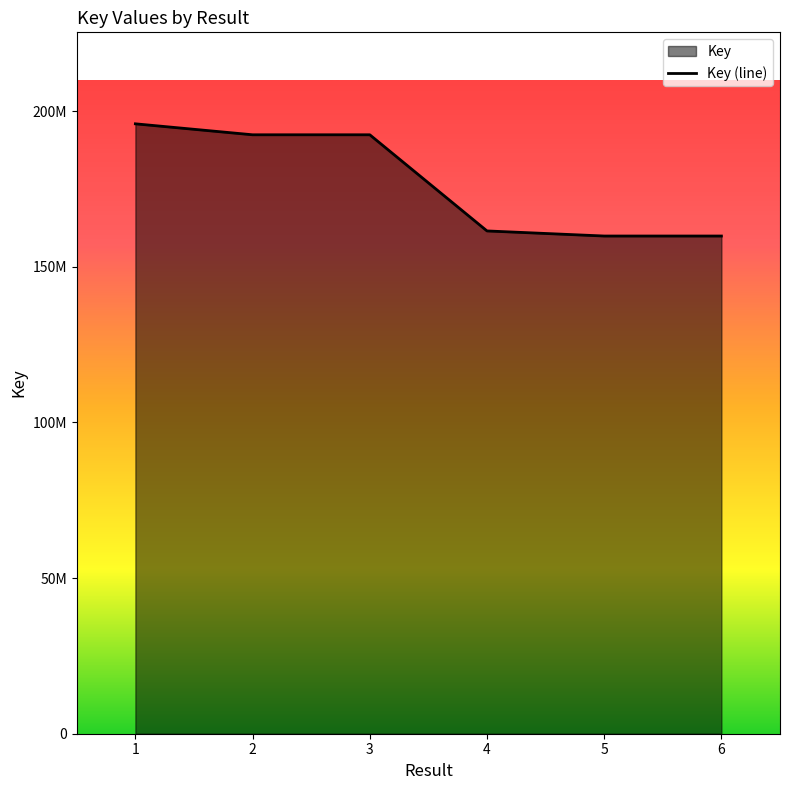

How many points are lower than both their immediate neighbors (excluding endpoints)?

1